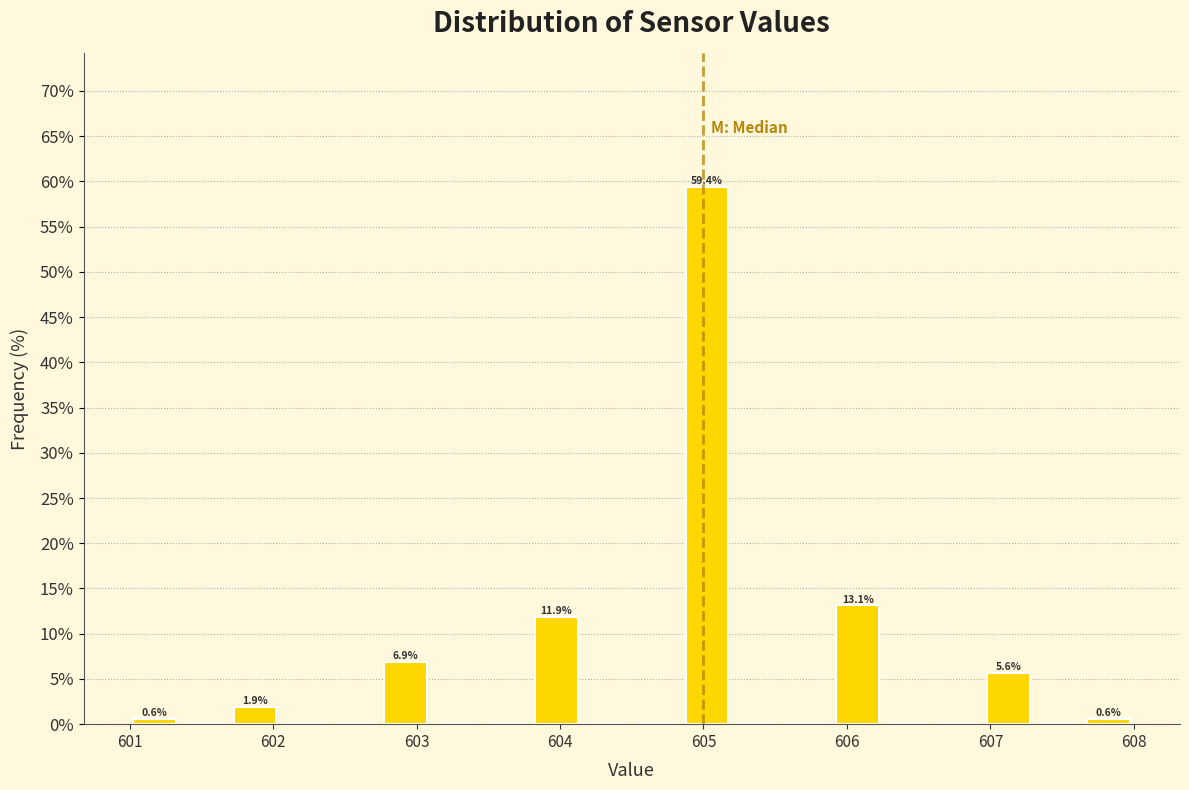

Read against the x-axis, roughly where is the centre of the tallest bar?

605.0